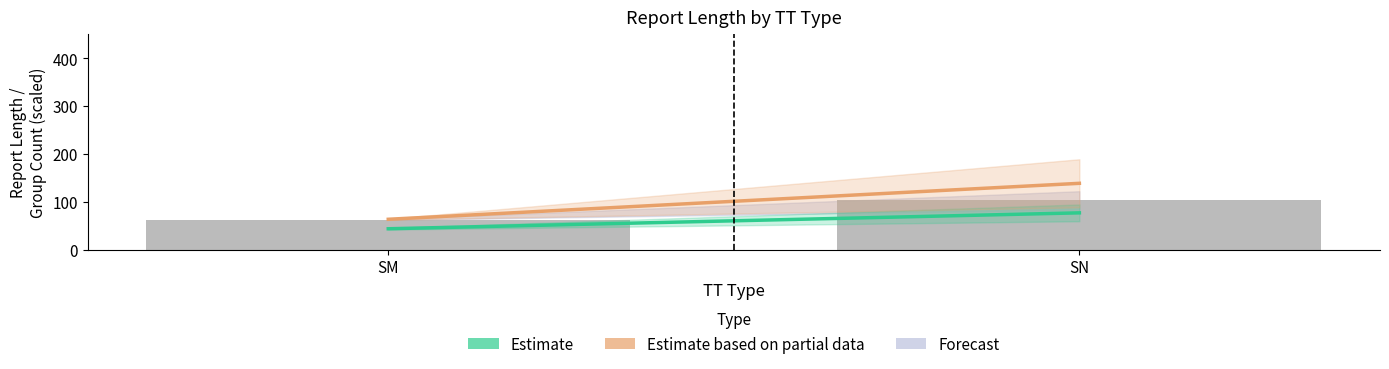

What is the difference between the maximum and minimum values?

39.9